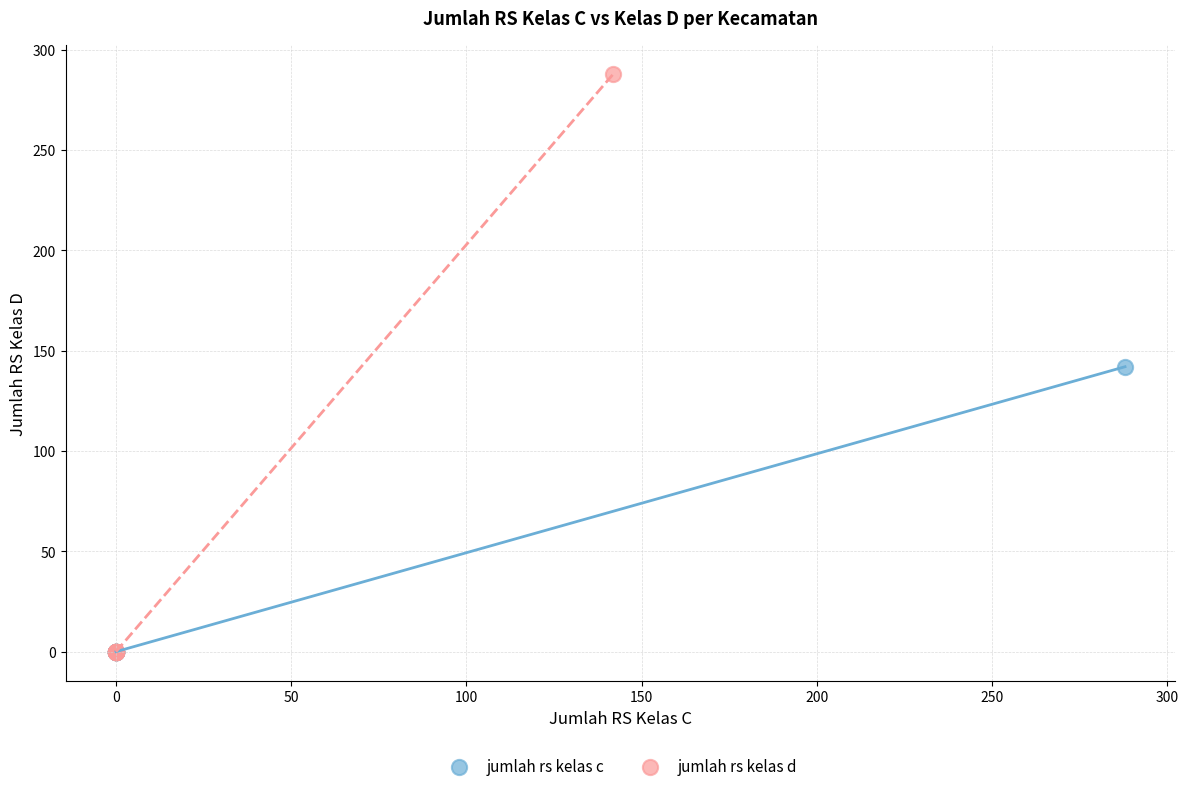

Which series has the largest Y range (max minus min)?

jumlah rs kelas d